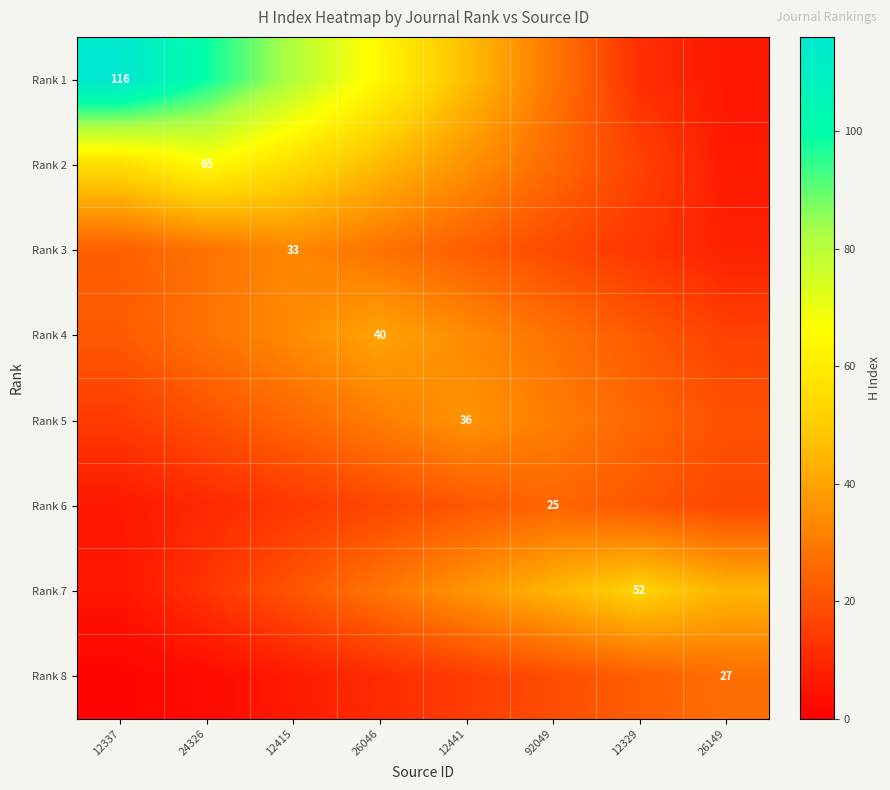

Where is Rank 1 nearest to the value 60?

26046